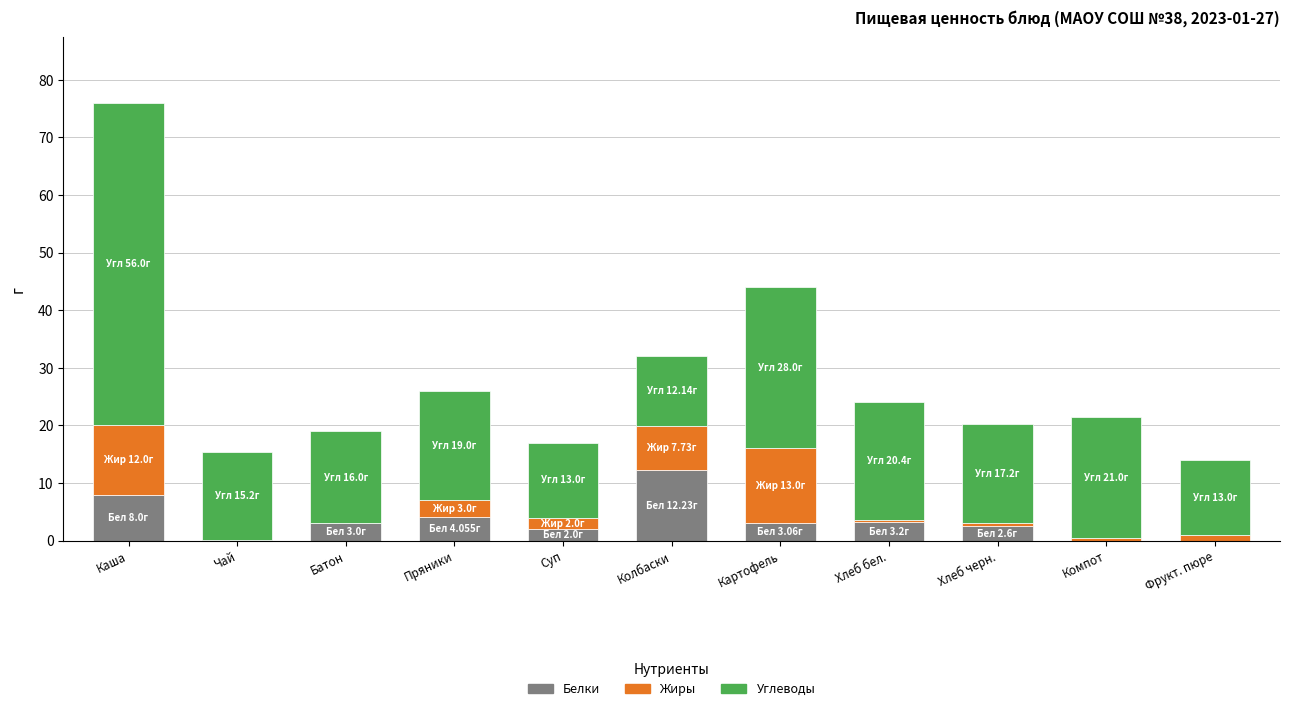

What is the sum of the Белки values at Фрукт. пюре and Чай?

0.1